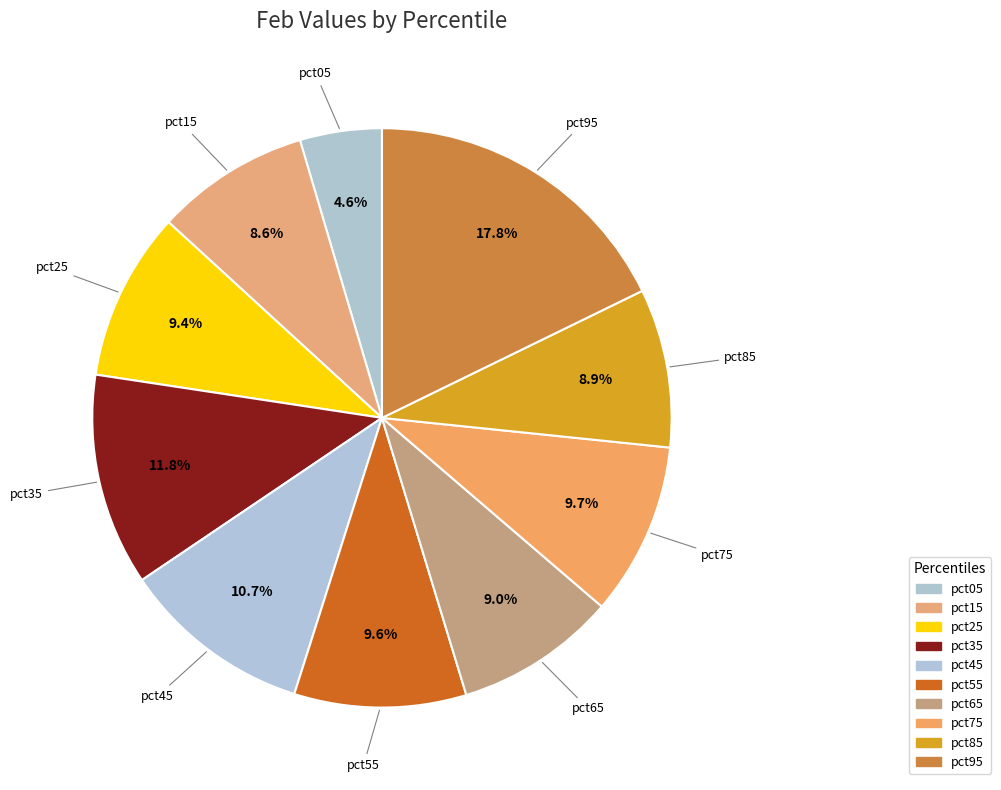

To the nearest percent, what is the combined percentage of pct25 and pct95?

27%